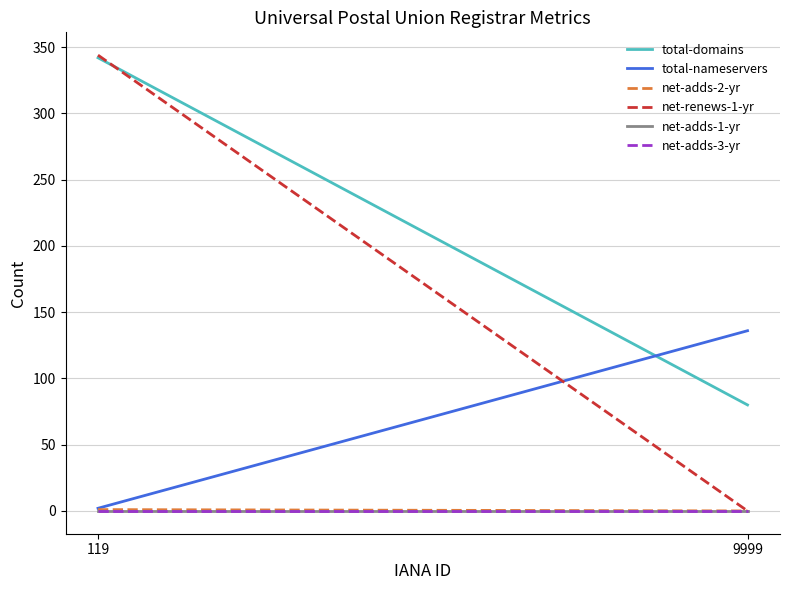

What is the value of the total-domains point at the 2nd from the left?

80